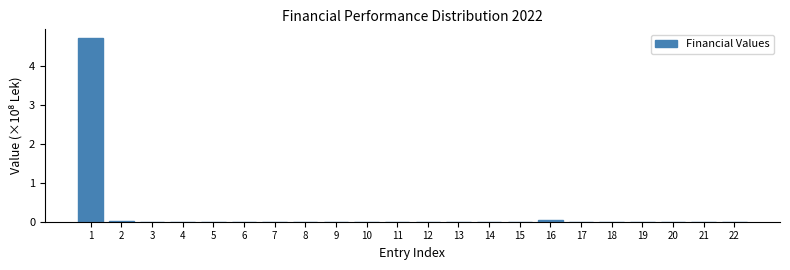

What is the sum of all values?

4.8